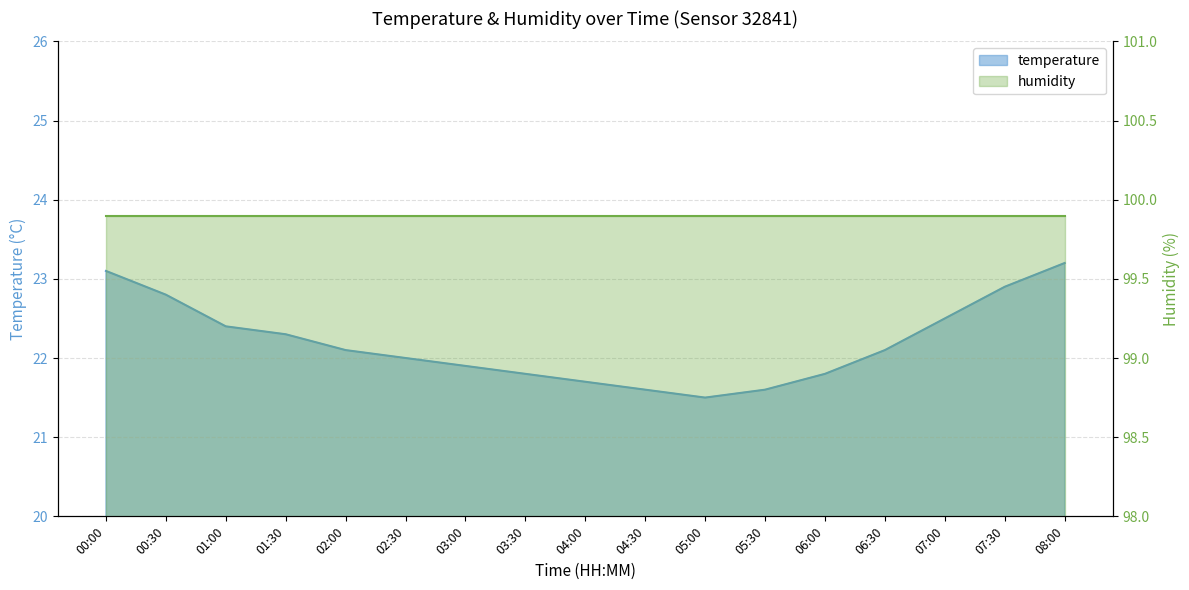

What is the change in value from 00:00 to 01:30?

-0.8